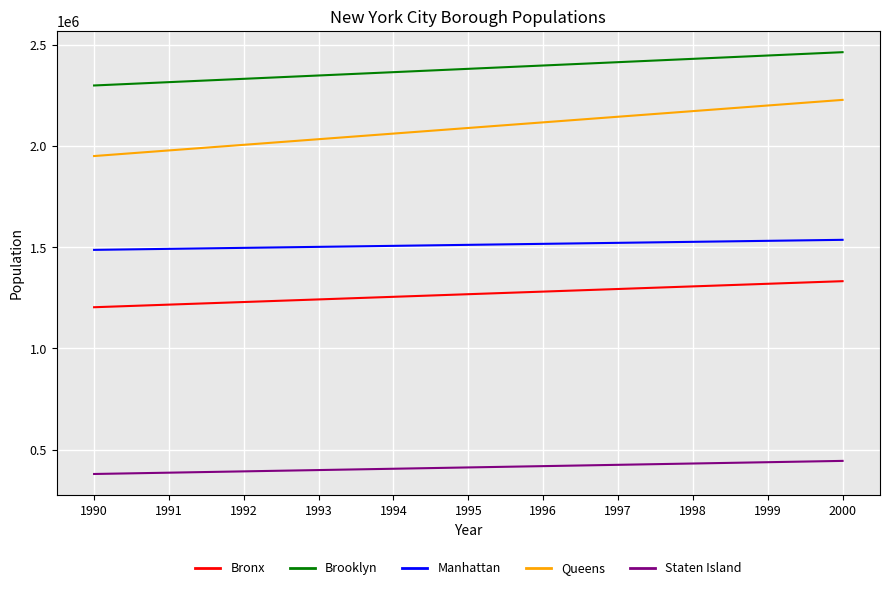

What are all the series names shown in the legend?

Bronx, Brooklyn, Manhattan, Queens, Staten Island